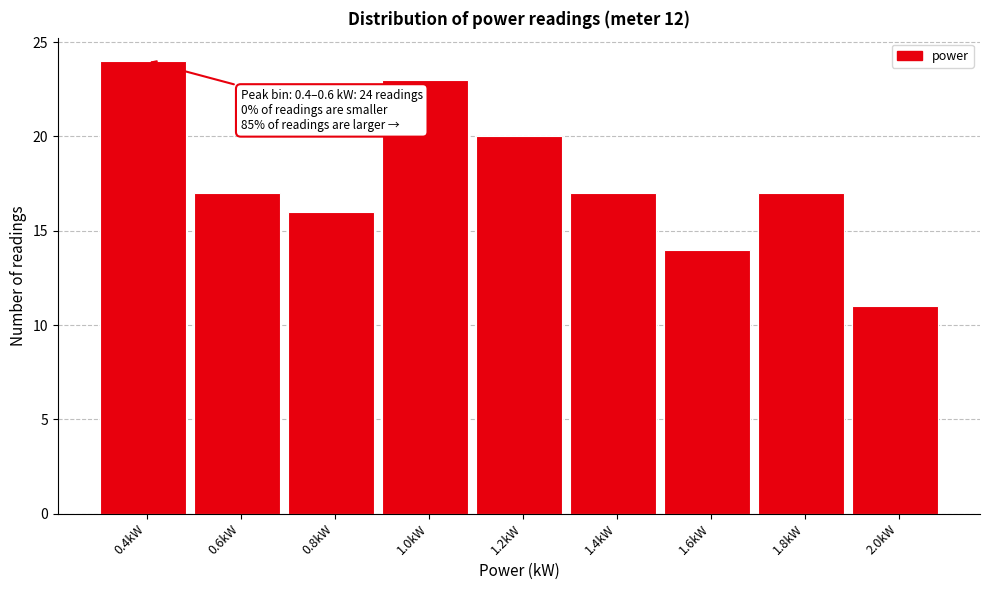

Reading right to left, extract all data points from this chart.

11	17	14	17	20	23	16	17	24